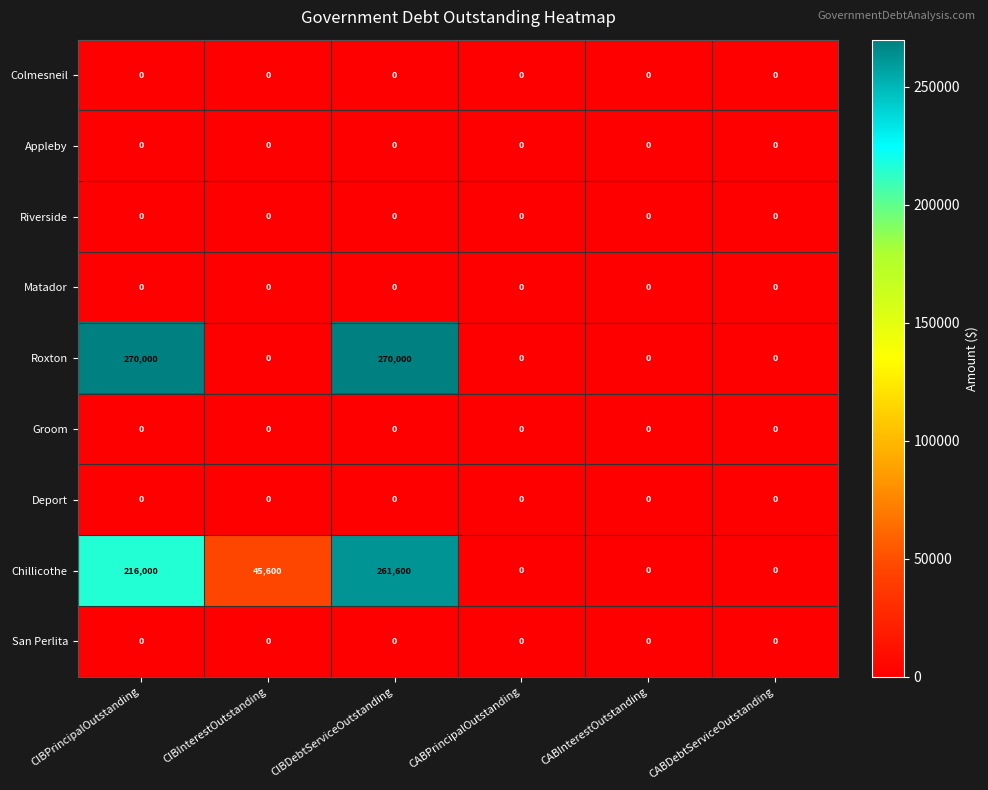

What is the difference between the maximum and minimum values in the Chillicothe series?

261600